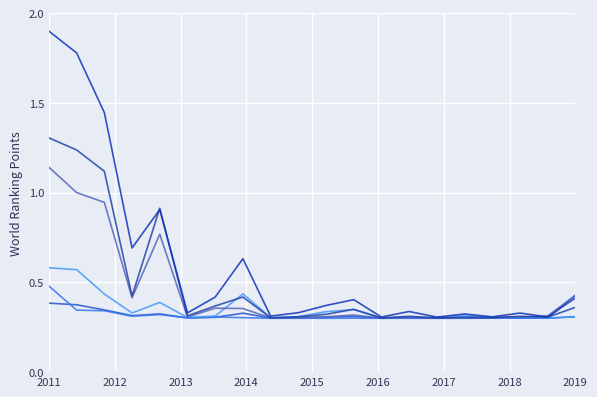

Is this an area chart (filled region under the line)?

No